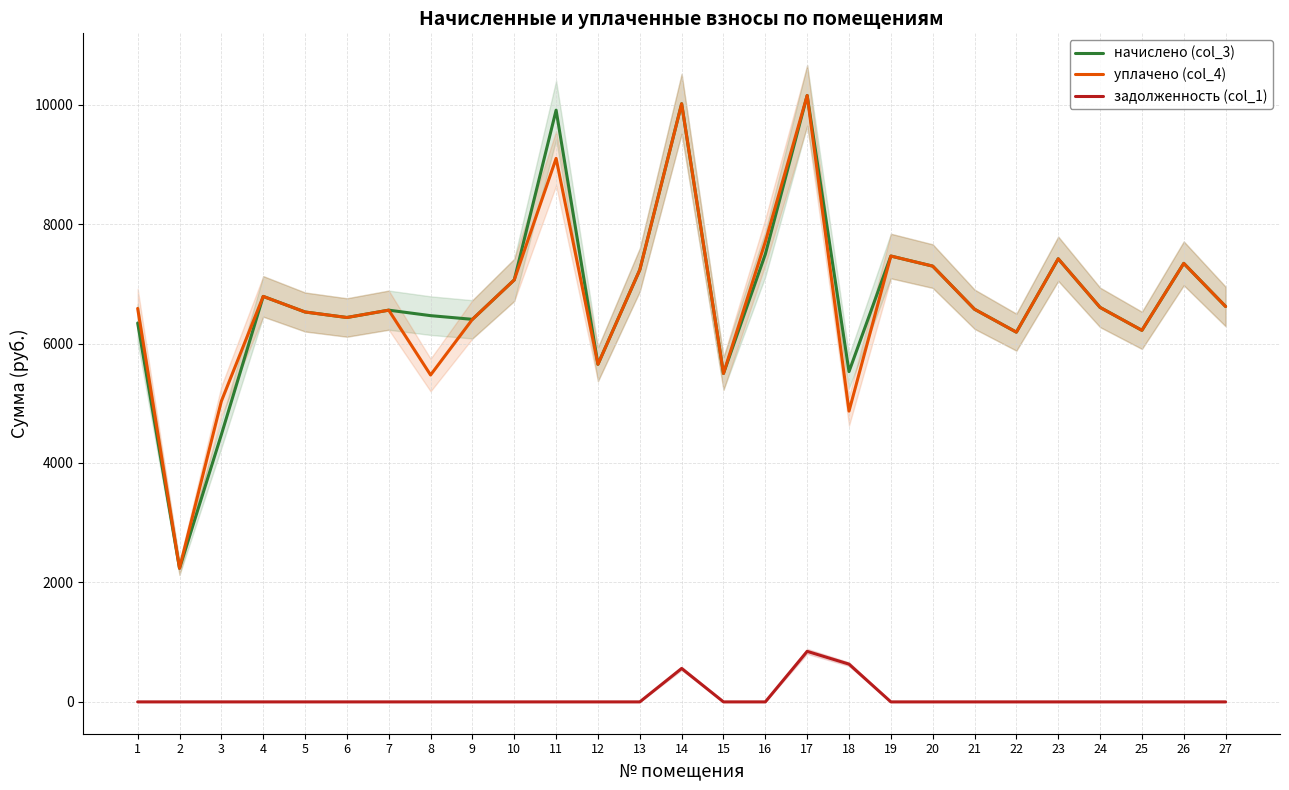

What is the difference between the maximum and second lowest values in the задолженность (col_1) series?

846.1